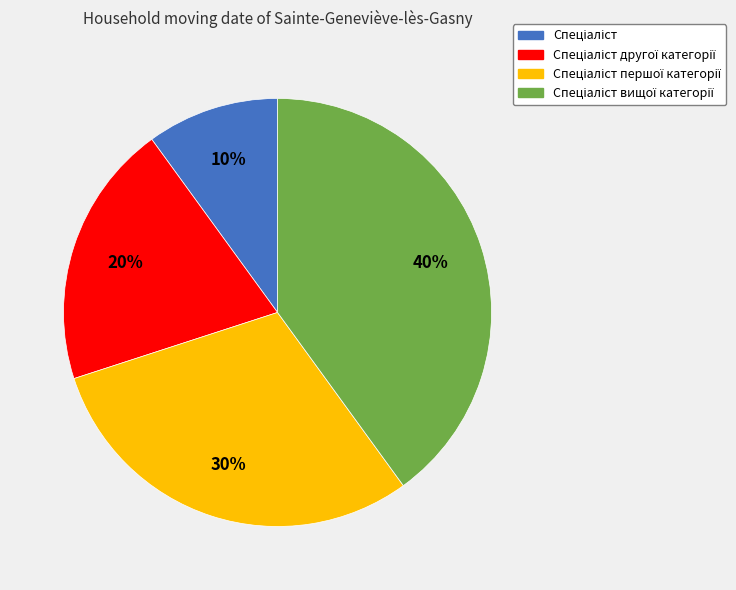

Is there a majority slice in this chart?

No